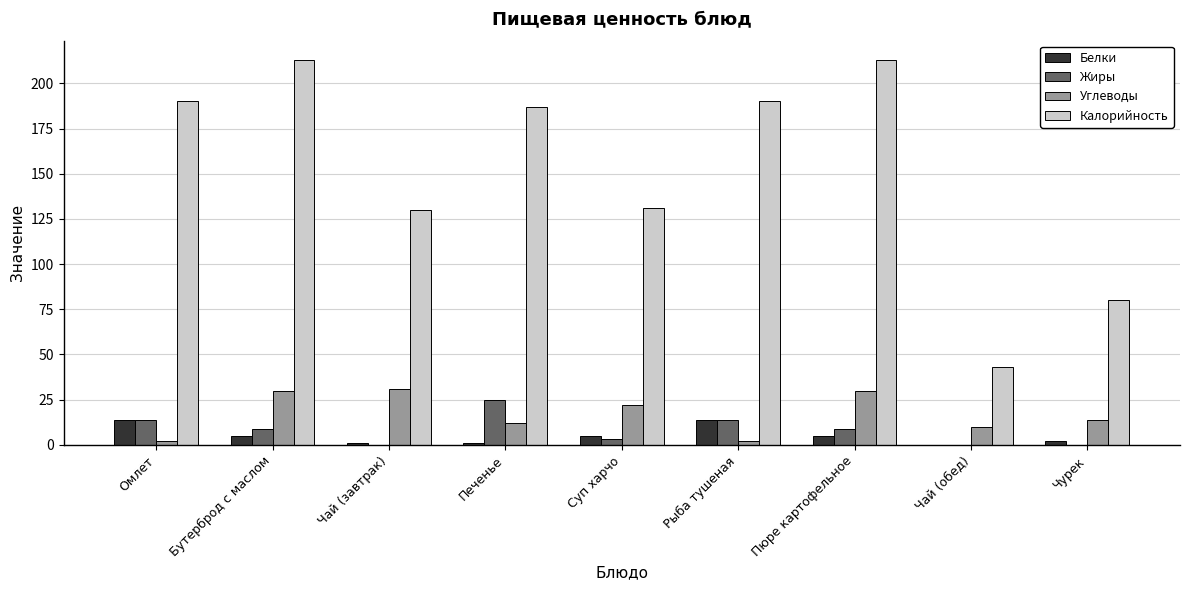

What is the total value across all series at Пюре картофельное?

257